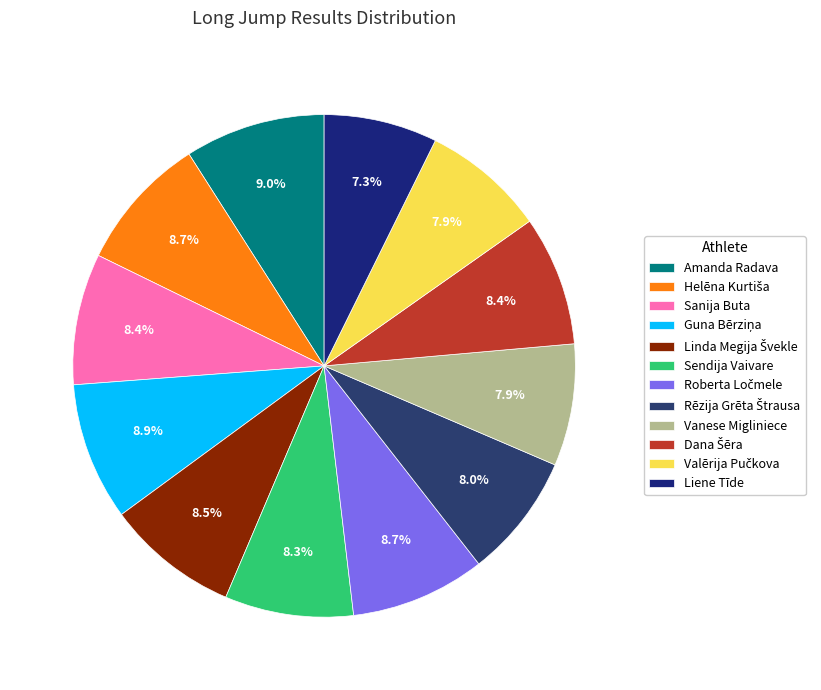

Rank the categories by value from highest to lowest.

Amanda Radava, Guna Bērziņa, Helēna Kurtiša, Roberta Ločmele, Linda Megija Švekle, Sanija Buta, Dana Šēra, Sendija Vaivare, Rēzija Grēta Štrausa, Valērija Pučkova, Vanese Migliniece, Liene Tīde